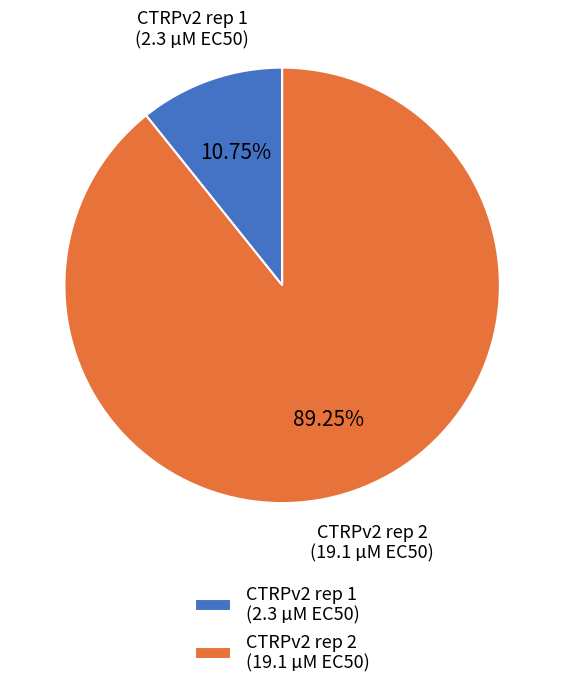

Which category has the biggest portion of the pie?

CTRPv2 rep 2